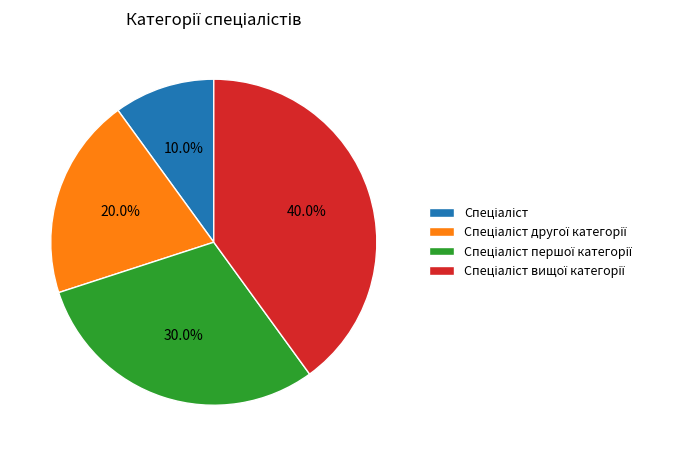

Is there any slice that represents more than half of the pie?

No